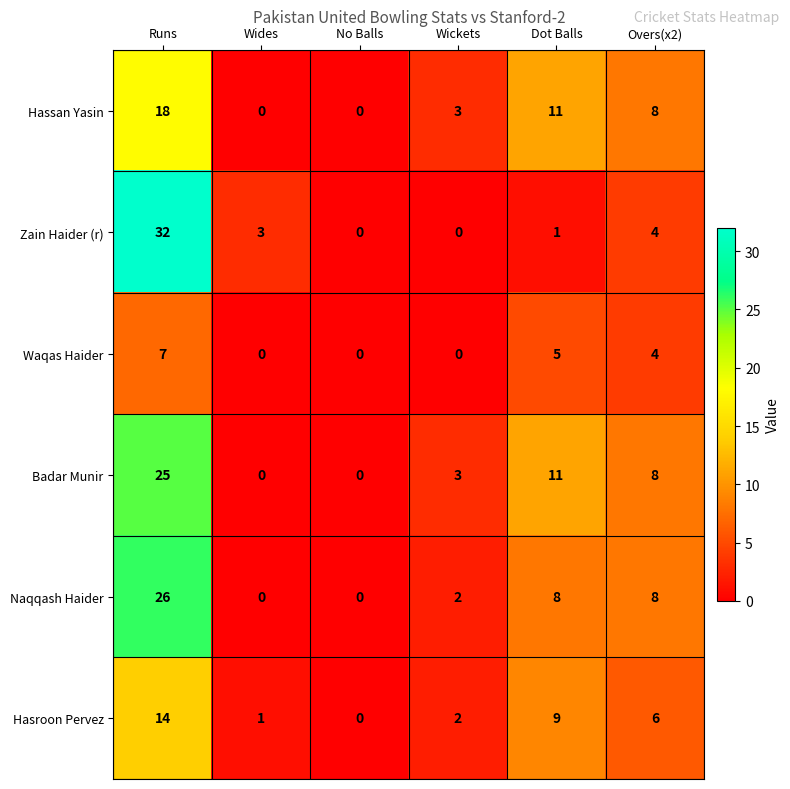

What is the difference between the maximum and minimum values in the Zain Haider (r) series?

32